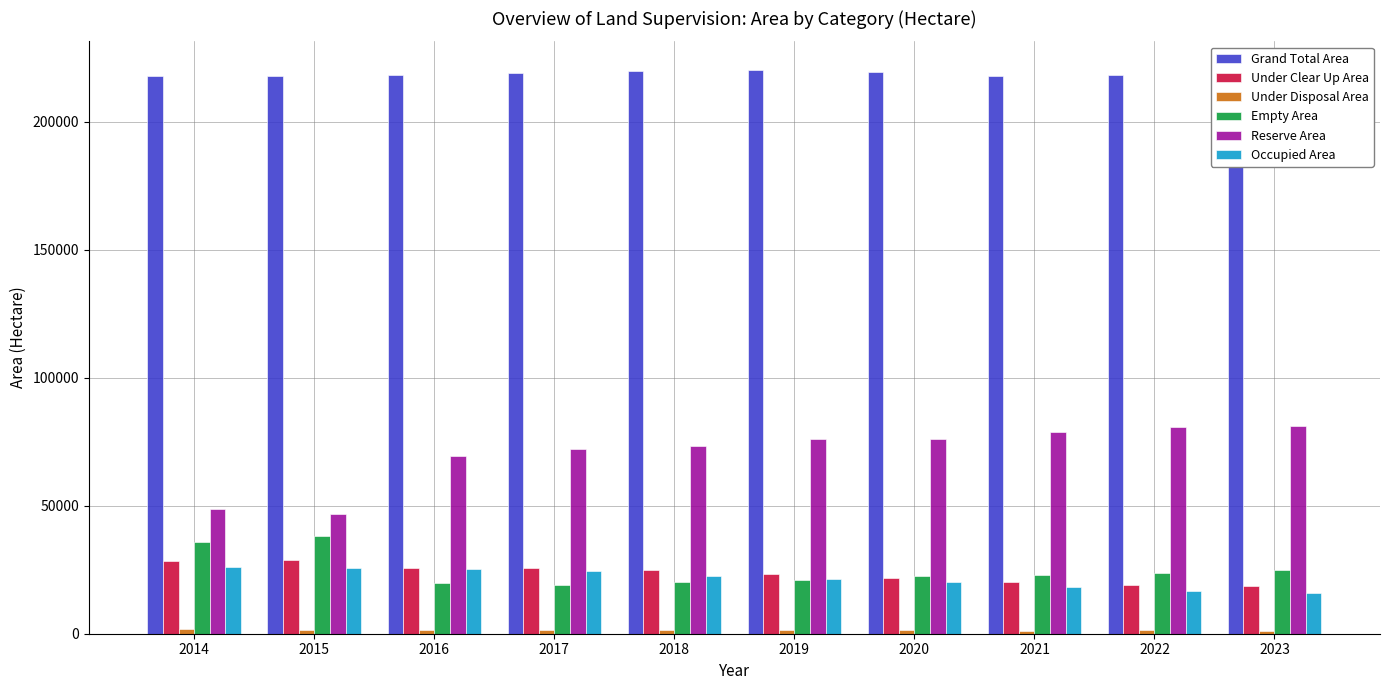

What is the total value across all series at 2018?

362321